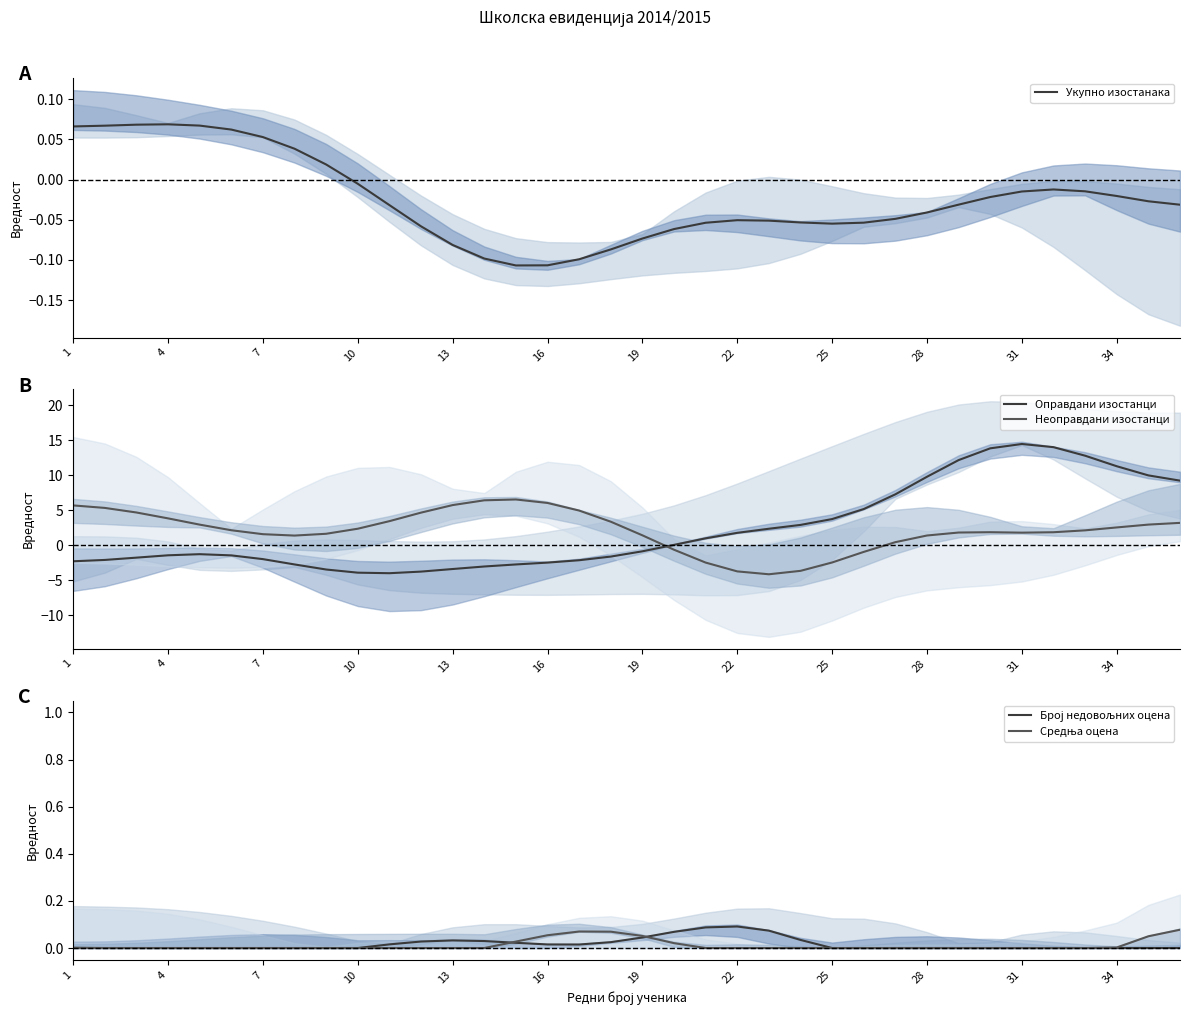

Where is Број недовољних оцена nearest to the value 0?

4